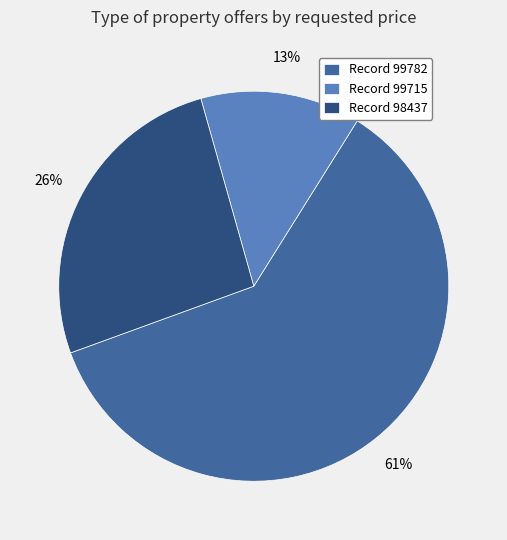

Approximately how many times larger is the value at Record 99715 compared to Record 98437?

0.5